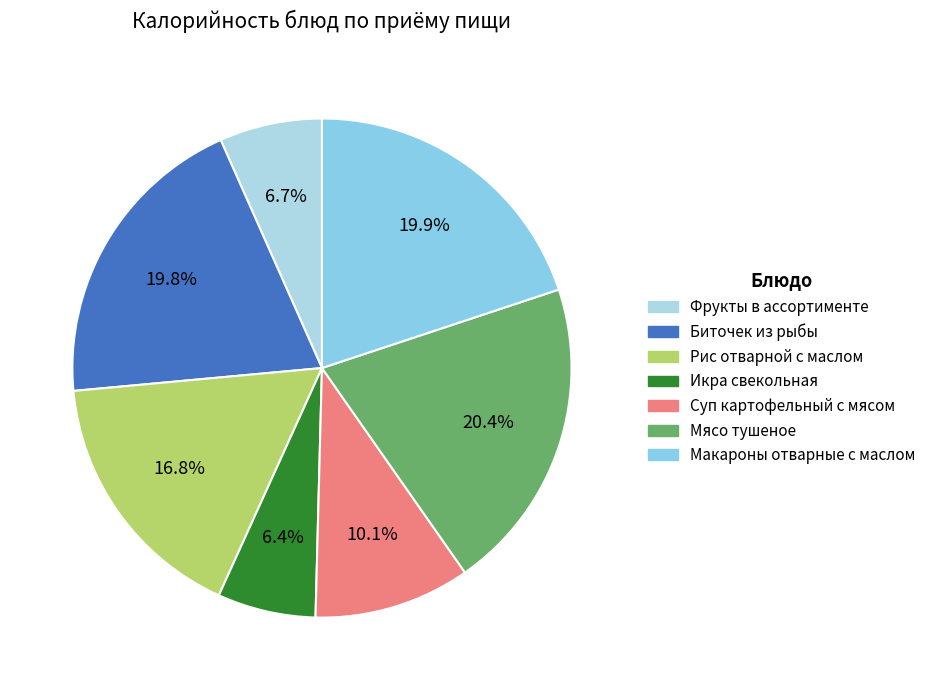

How many slices are in this pie chart?

7